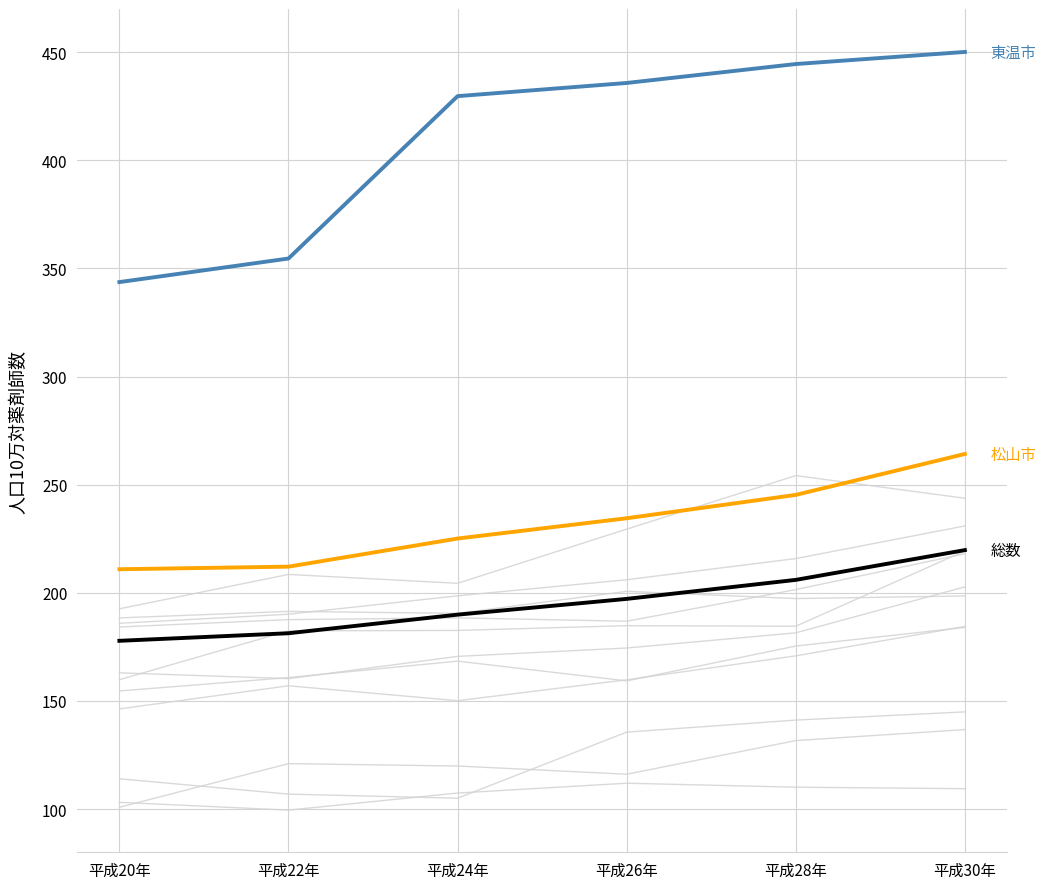

Read the 東温市 value at 平成30年.

450.1